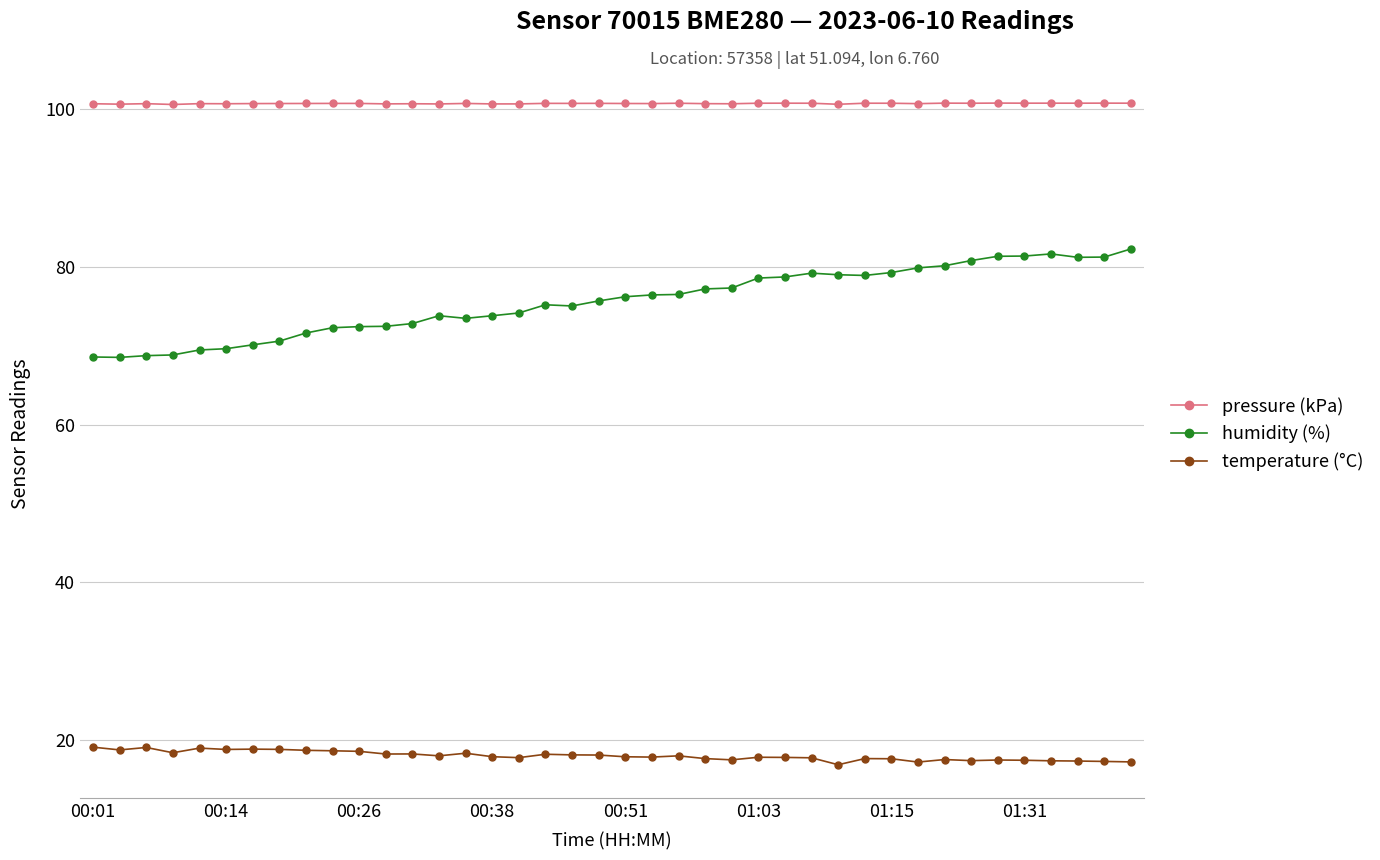

At how many categories does at least one series exceed 21?

40